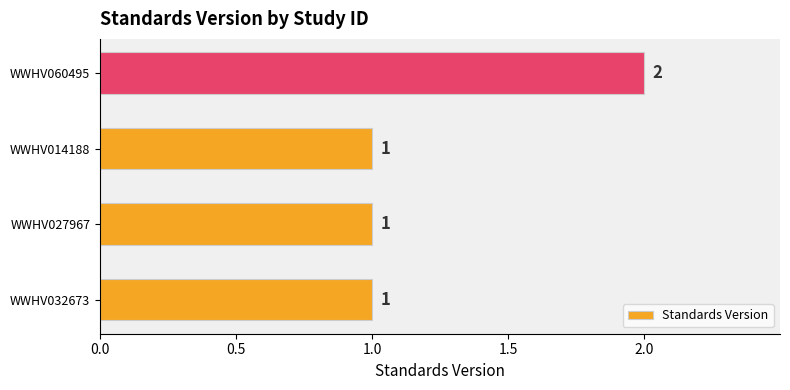

What is the sum of all values?

5